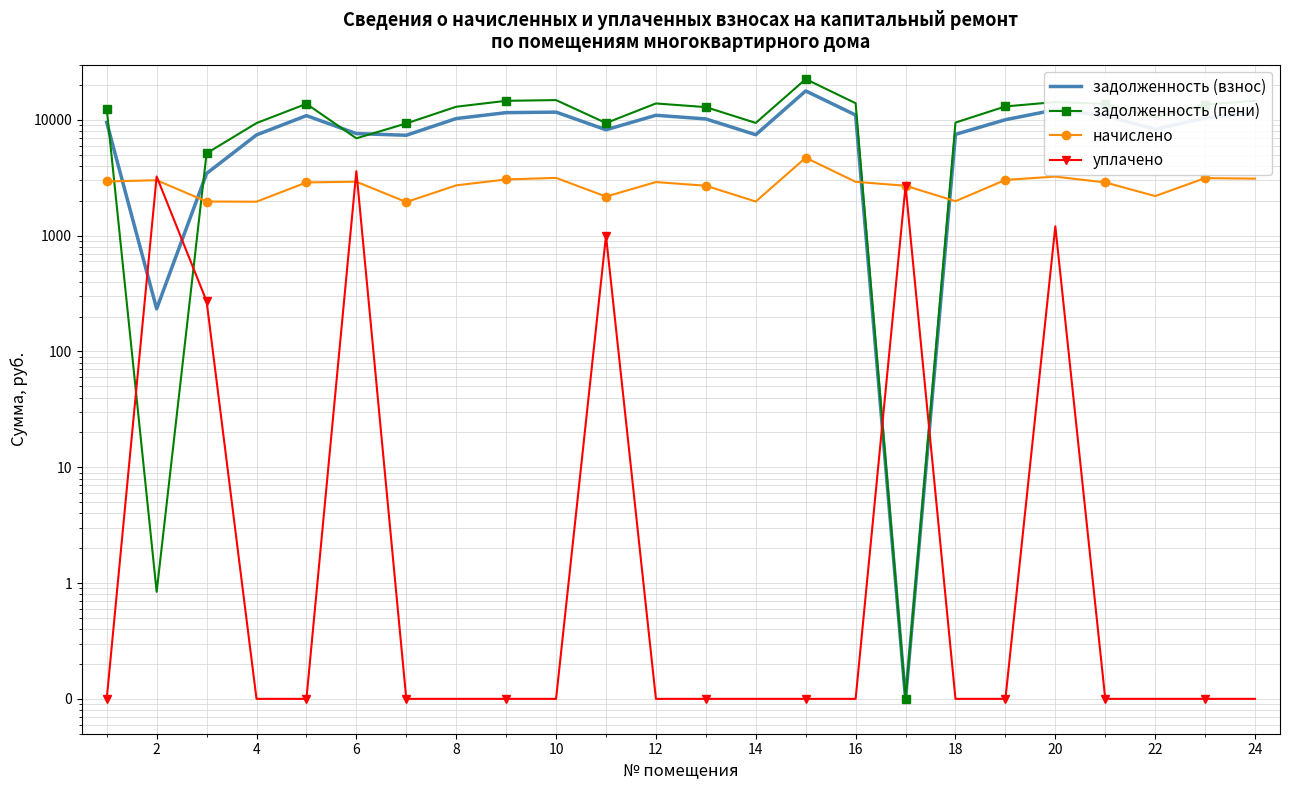

Between 20 and 15, which is larger?

15